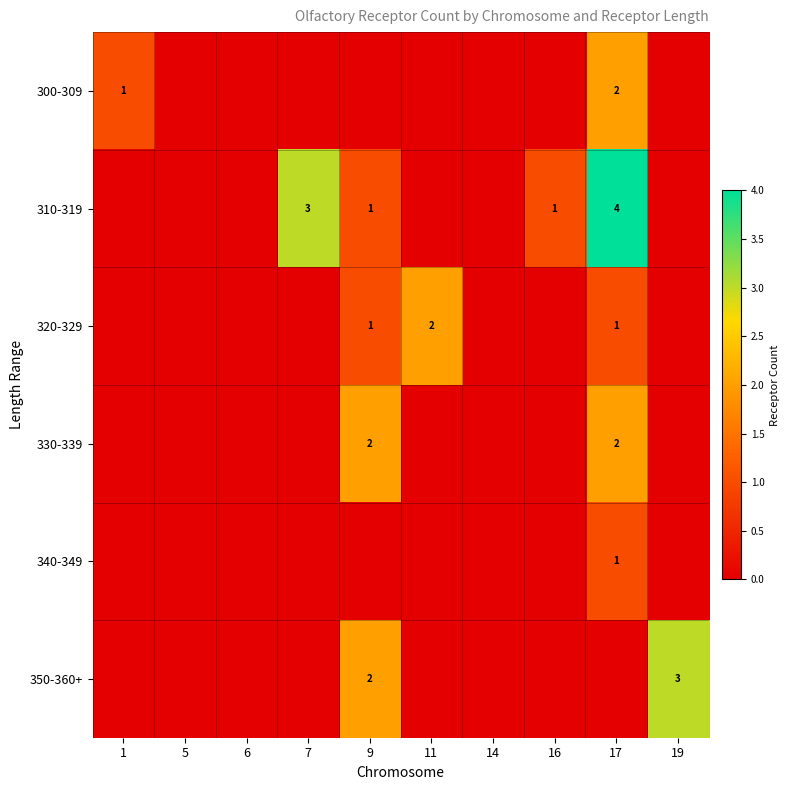

Is it true that 350-360+ equals 0 at 9?

False